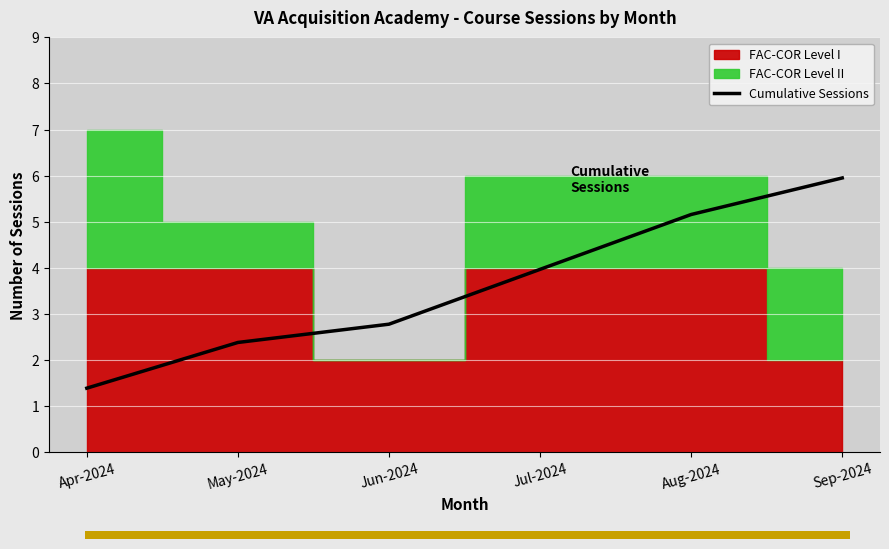

How many lines are shown in the chart?

1